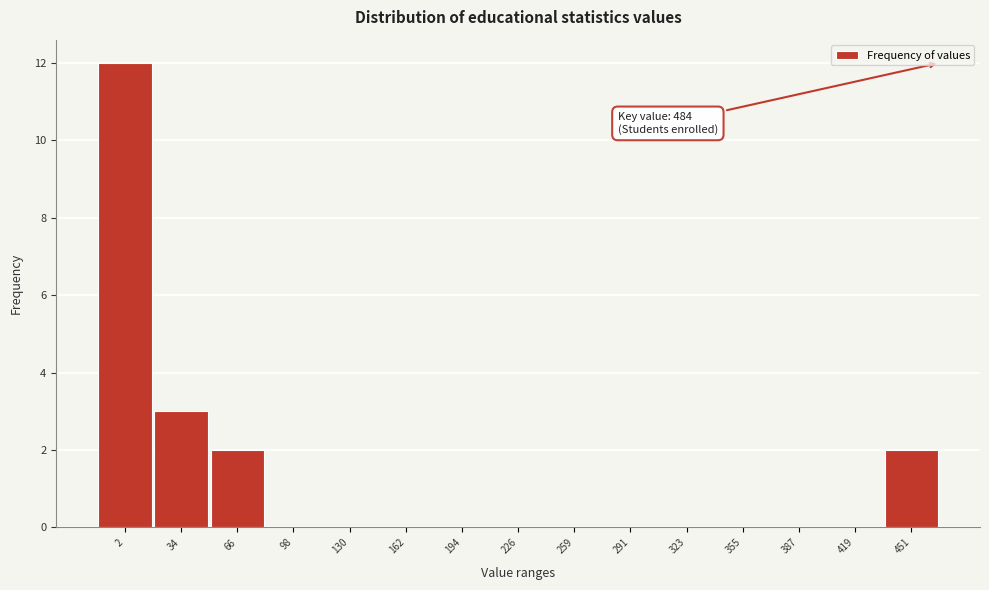

Reading right to left, extract all data points from this chart.

451=2	419=0	387=0	355=0	323=0	291=0	259=0	226=0	194=0	162=0	130=0	98=0	66=2	34=3	2=12